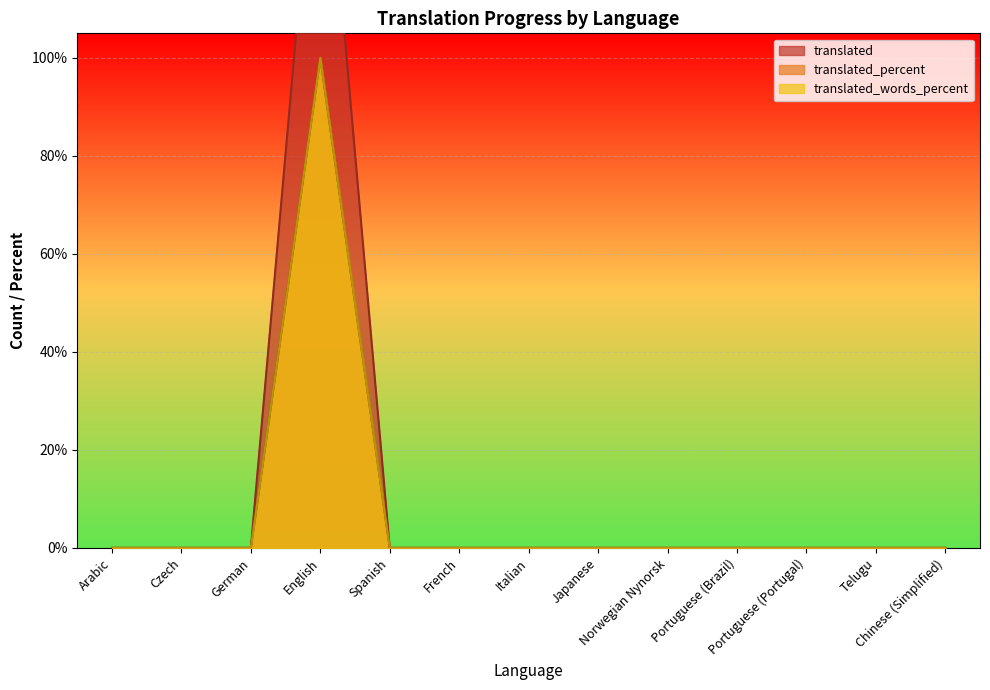

Does the chart display data point markers on the line(s)?

No